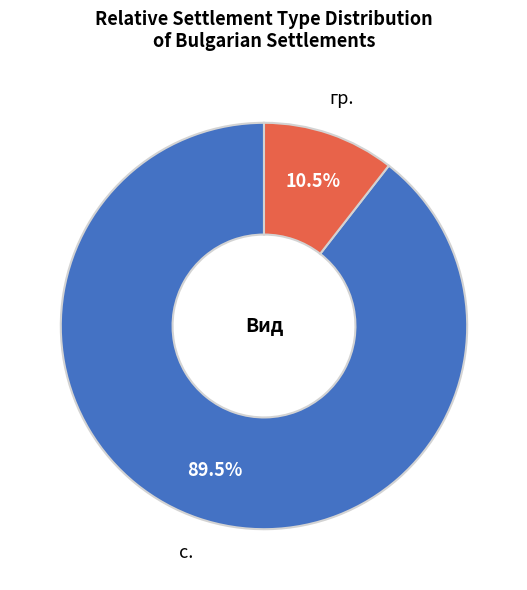

To the nearest percent, what is the average slice percentage?

50%